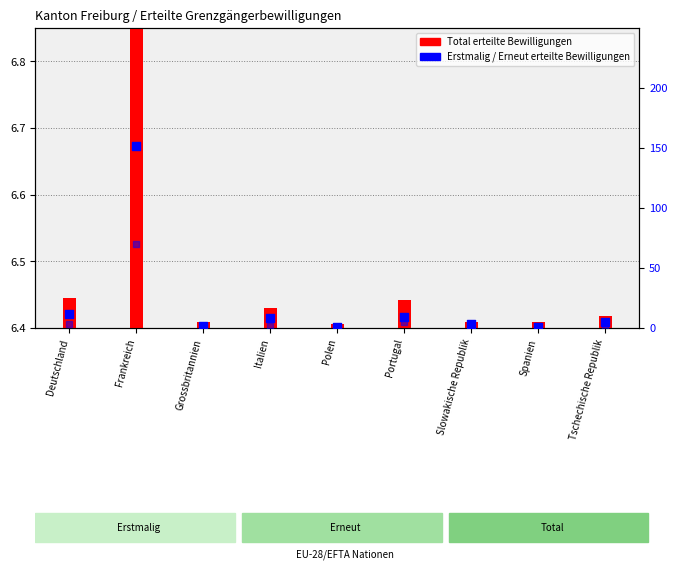

At how many categories does at least one series exceed 108?

1